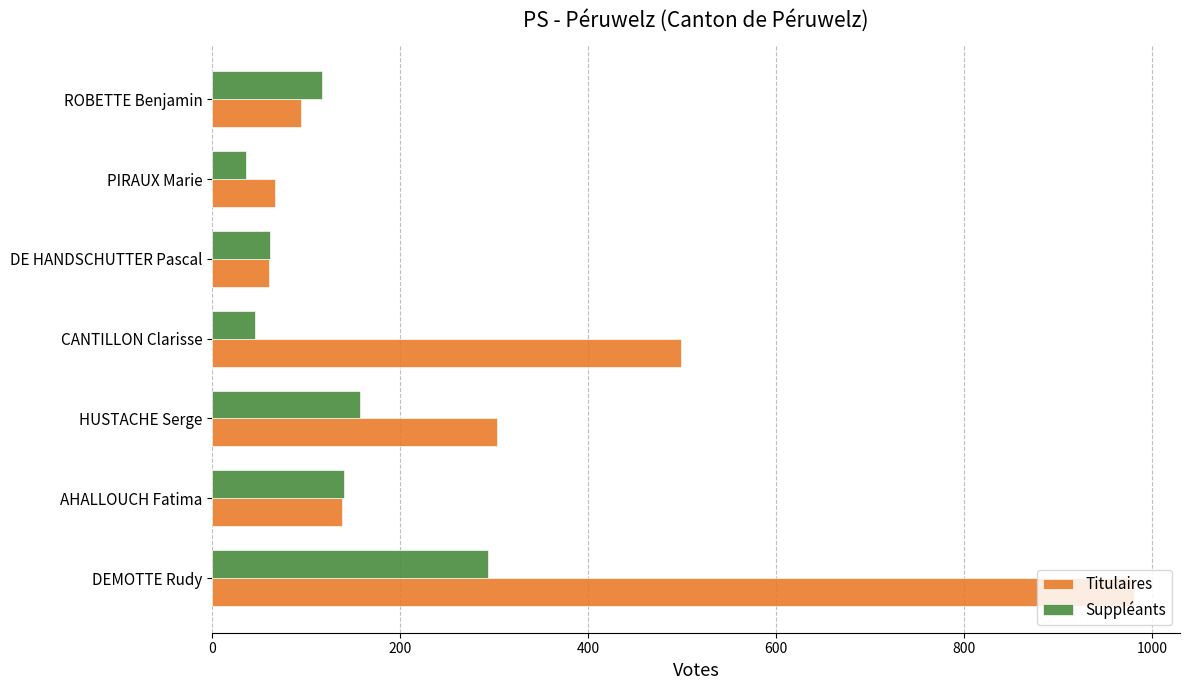

How many series are shown in this chart?

2